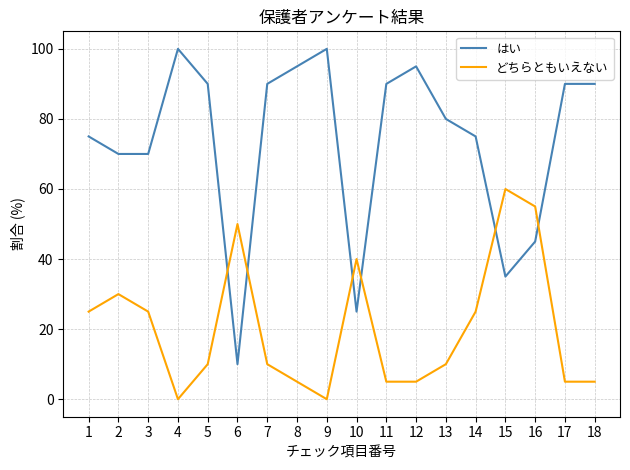

True or false: どちらともいえない has more than 2 interior local peaks.

True